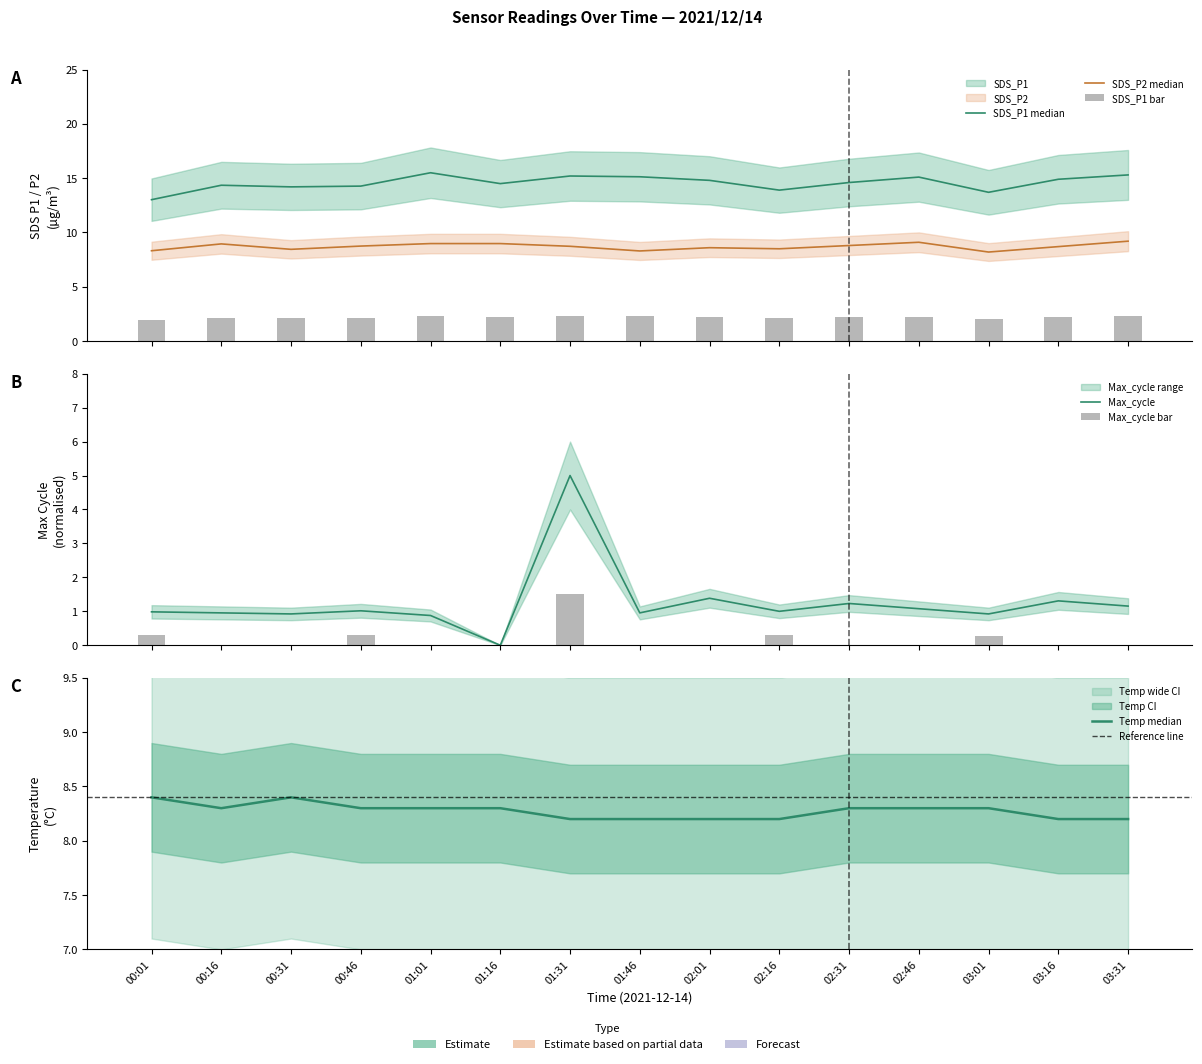

Is it true that Temp equals 5.5 at 00:46?

False